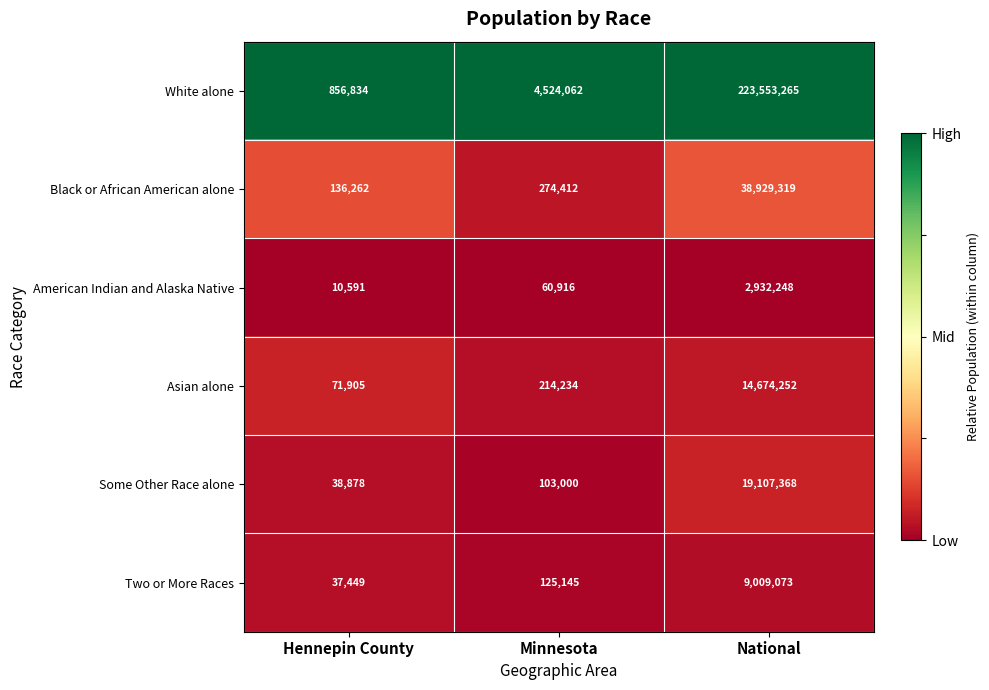

The value of American Indian and Alaska Native at Minnesota is 99930. True or false?

False